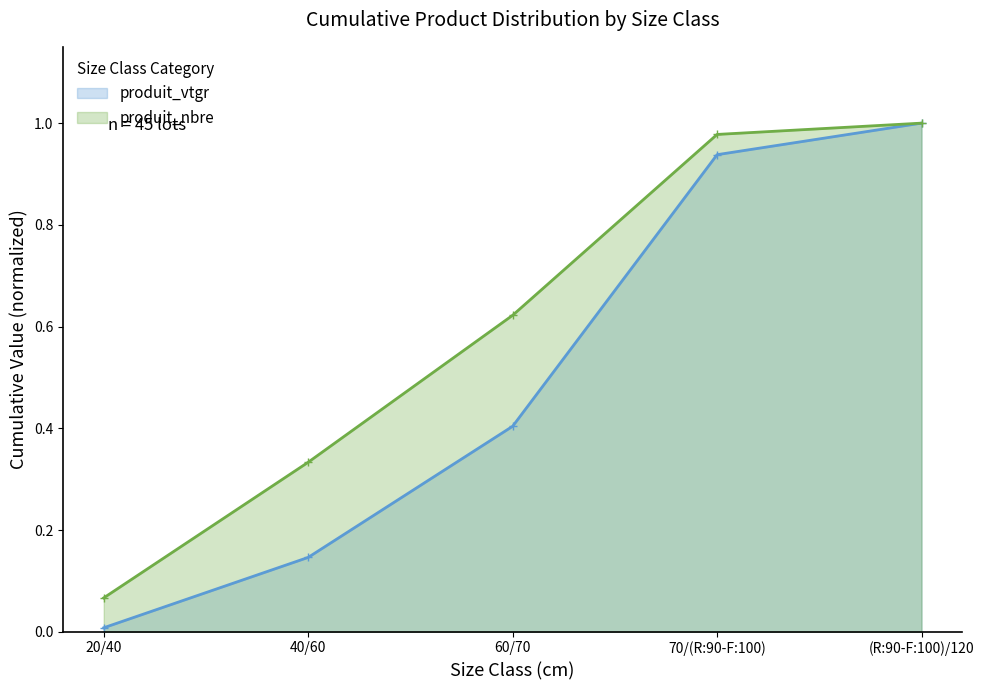

True or false: produit_nbre and produit_vtgr cross at least once.

False